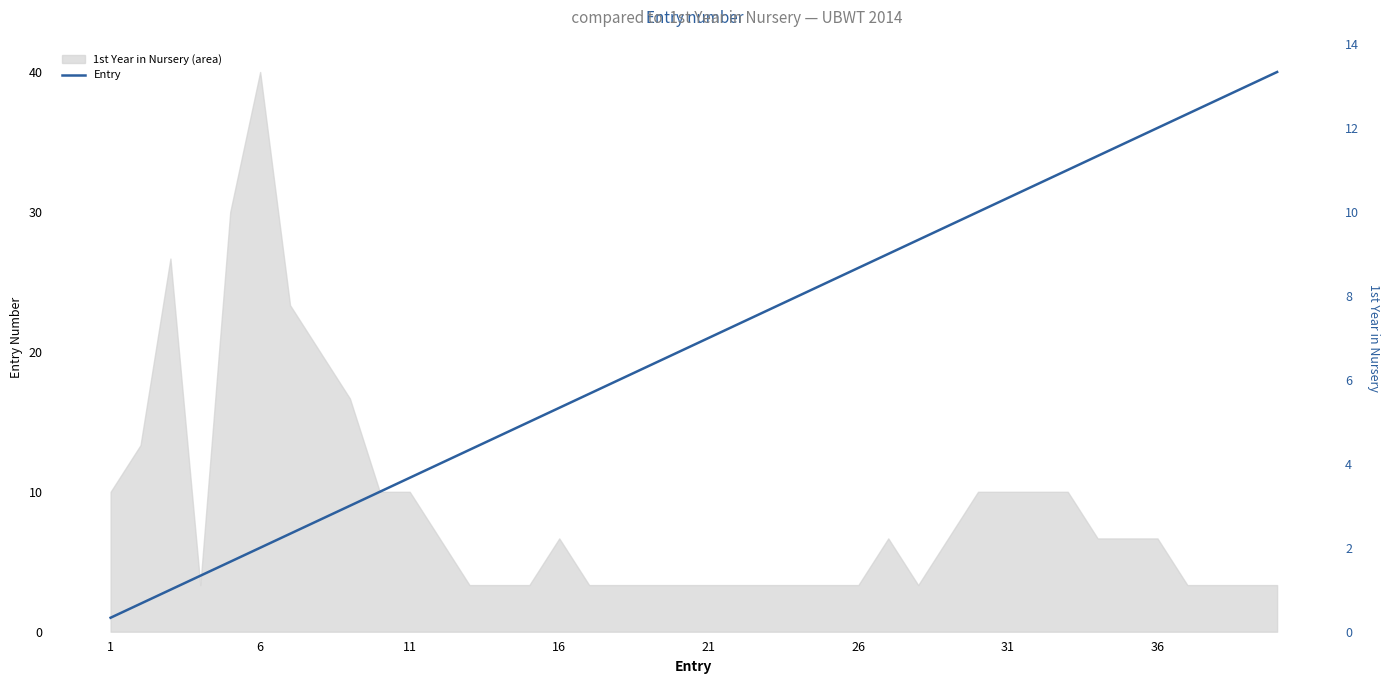

What is the approximate value at 23, to the nearest 5?

25